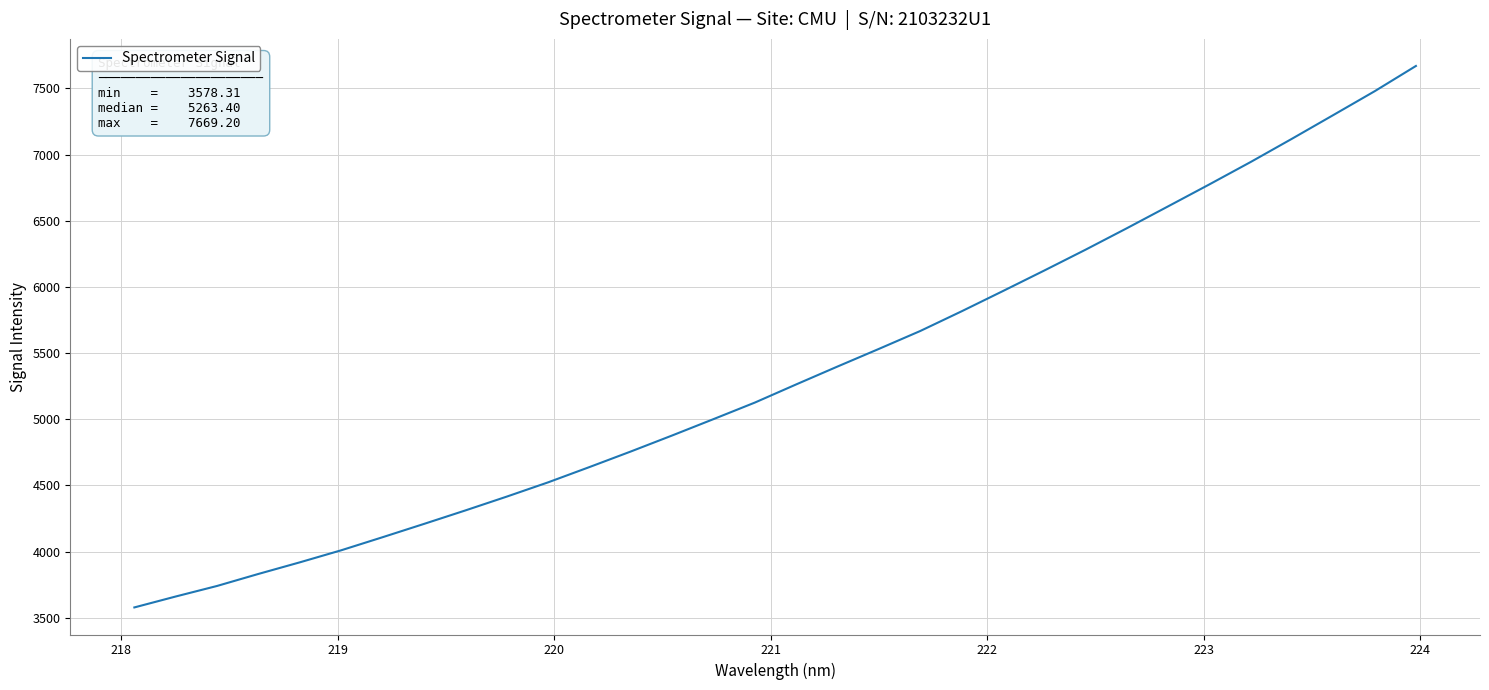

What is the minimum value shown in the chart?

3578.3